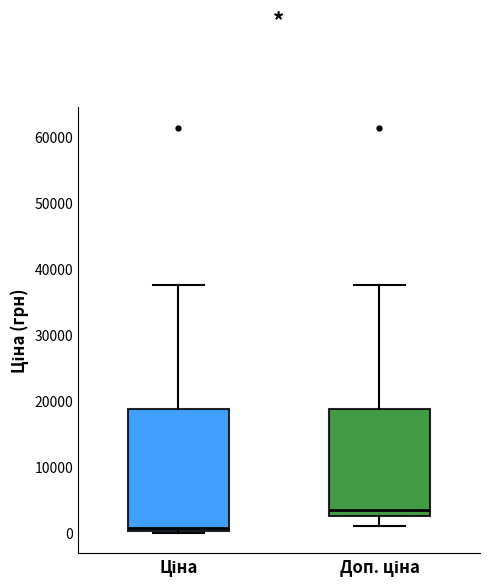

Where is the lower edge of the box for Ціна on the y-axis? The values are not printed on the chart, so give them approximately, as read against the axis.

0